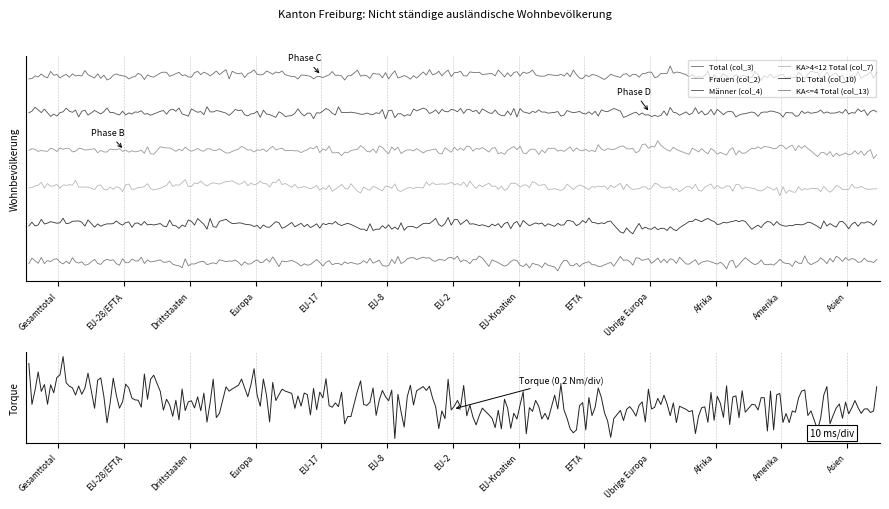

Does the chart display data point markers on the line(s)?

No